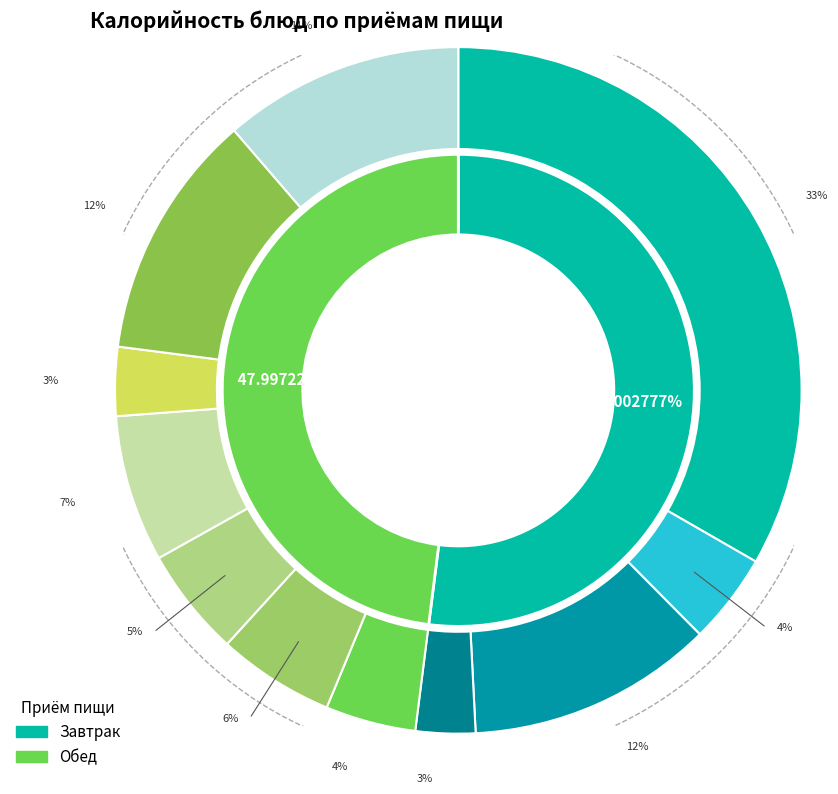

To the nearest percent, what portion does хлеб пшеничный (обед) represent?

12%